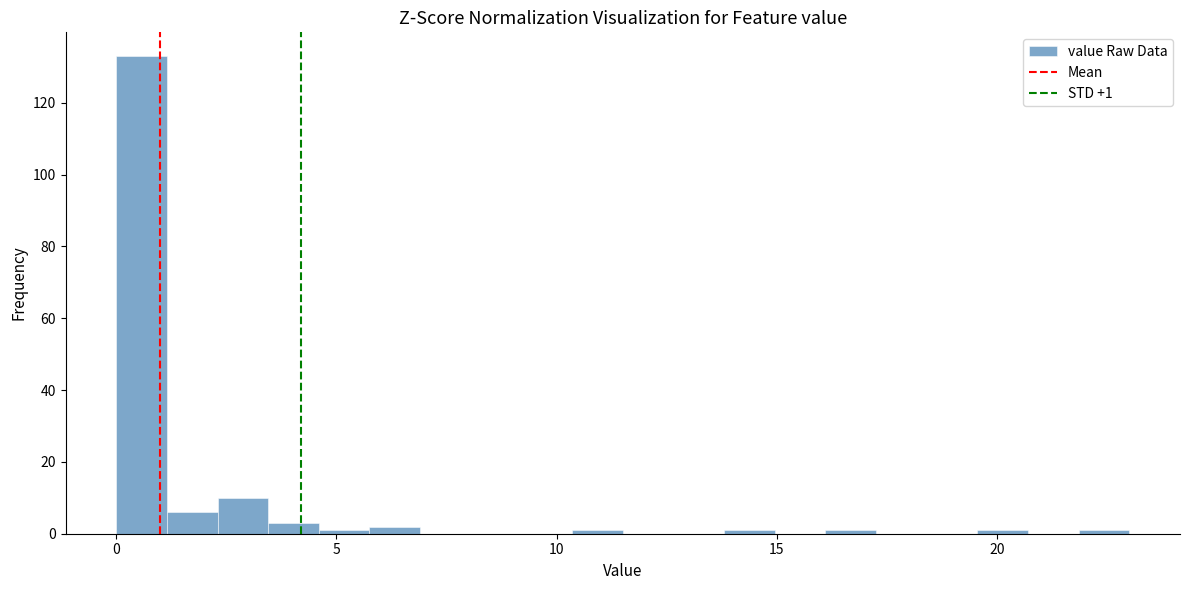

Around what value on the x-axis is the tallest bar? Give the approximate position of its centre, as read against the axis.

0.5